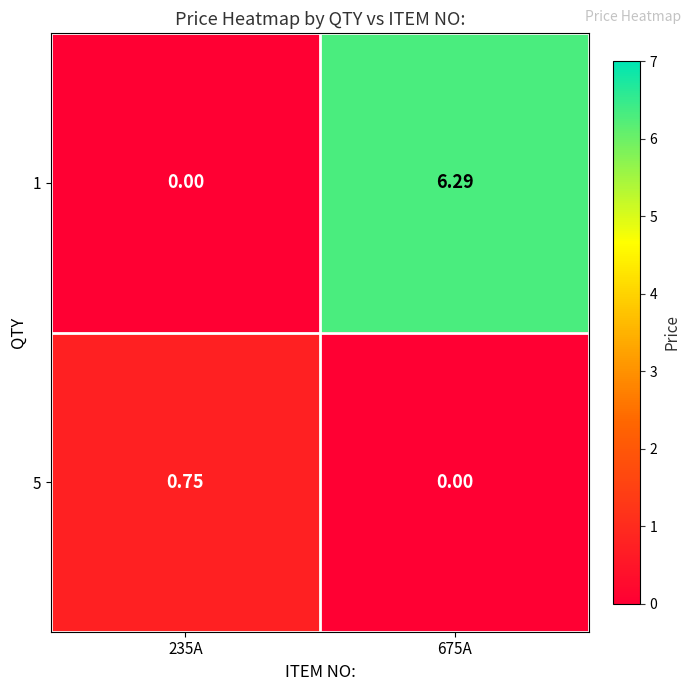

How many data points in 5 are above 0?

1